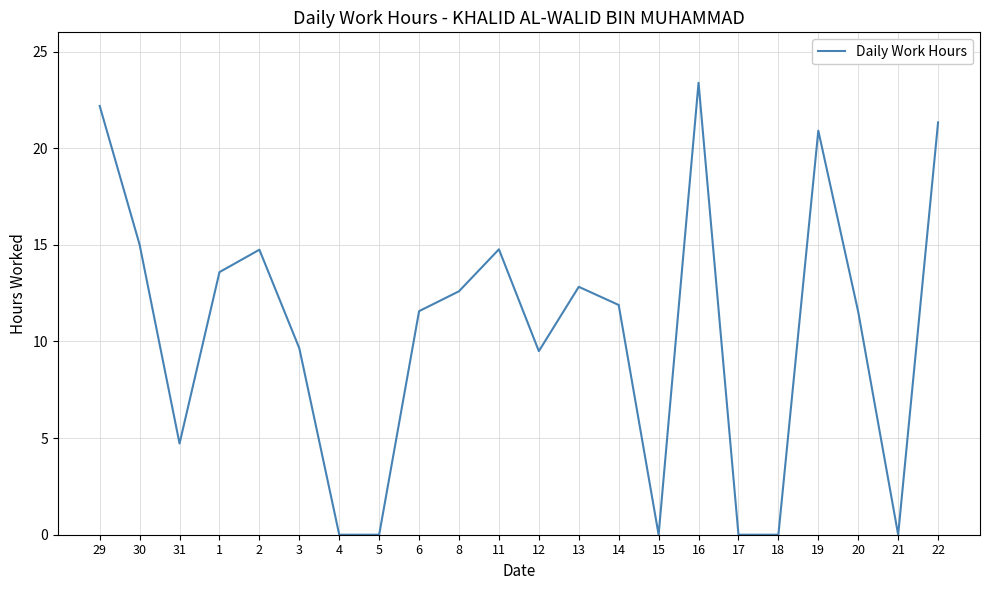

What is the change in value from 12 to 18?

-9.5